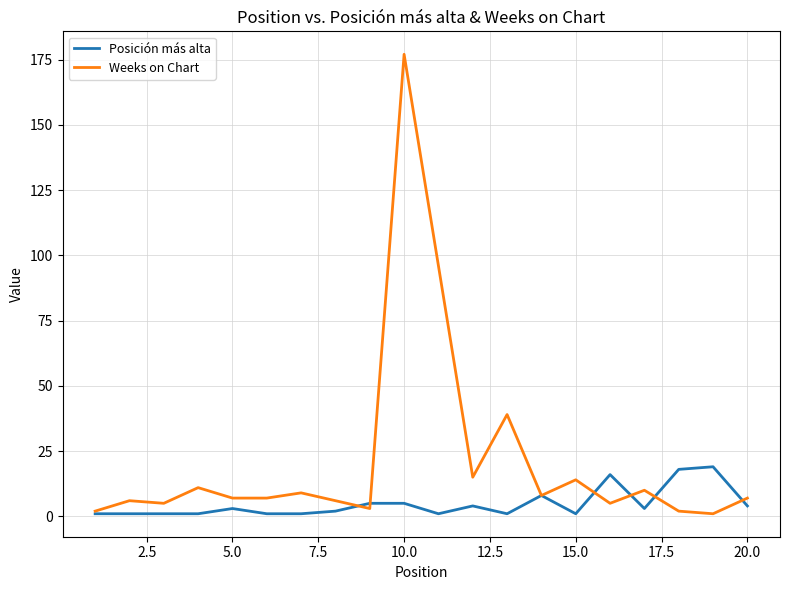

True or false: Weeks on Chart has more than 2 points higher than both neighbors.

True